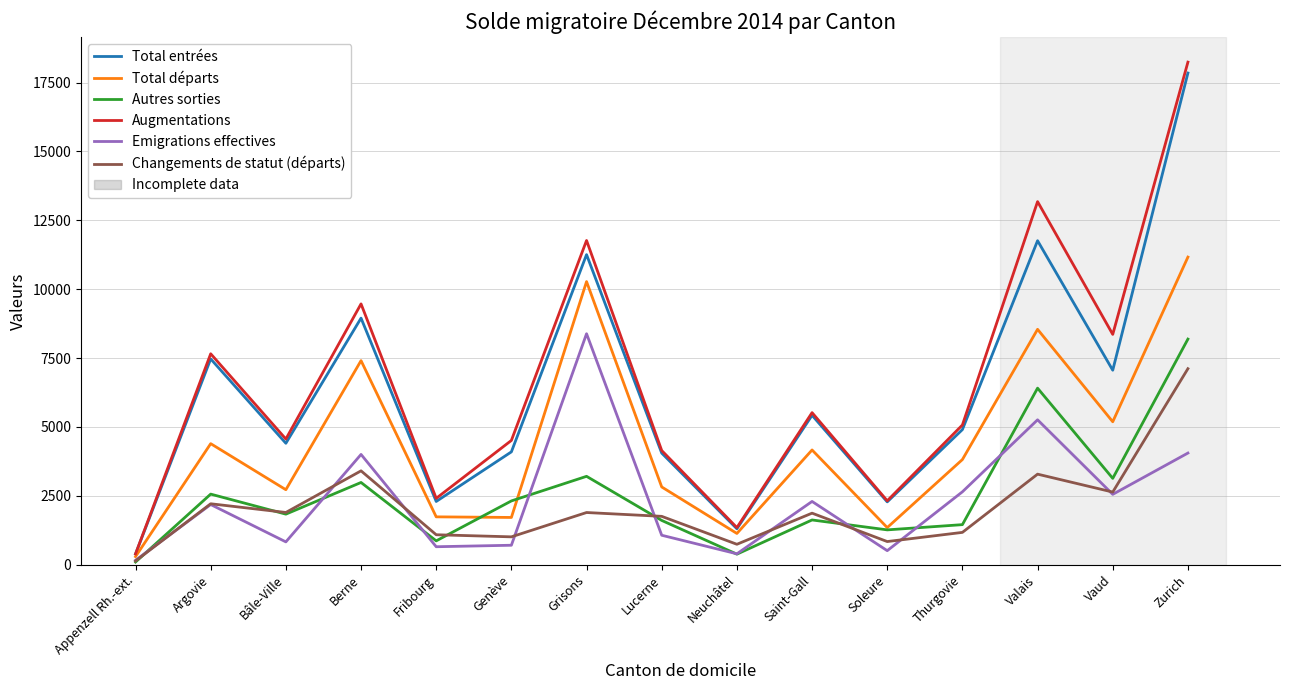

Rank the series by their maximum value, from highest to lowest.

Augmentations, Total entrées, Total départs, Emigrations effectives, Autres sorties, Changements de statut (départs)